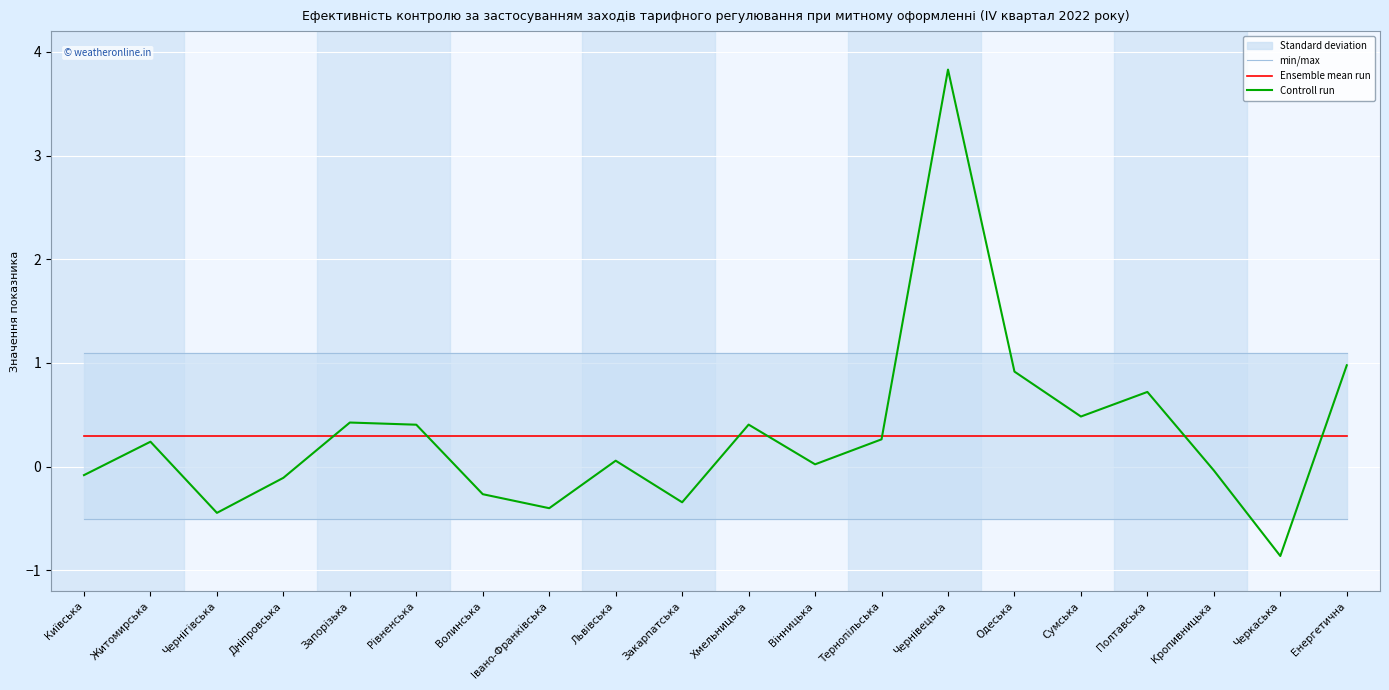

How many intersections are there between min/max and Controll run?

2